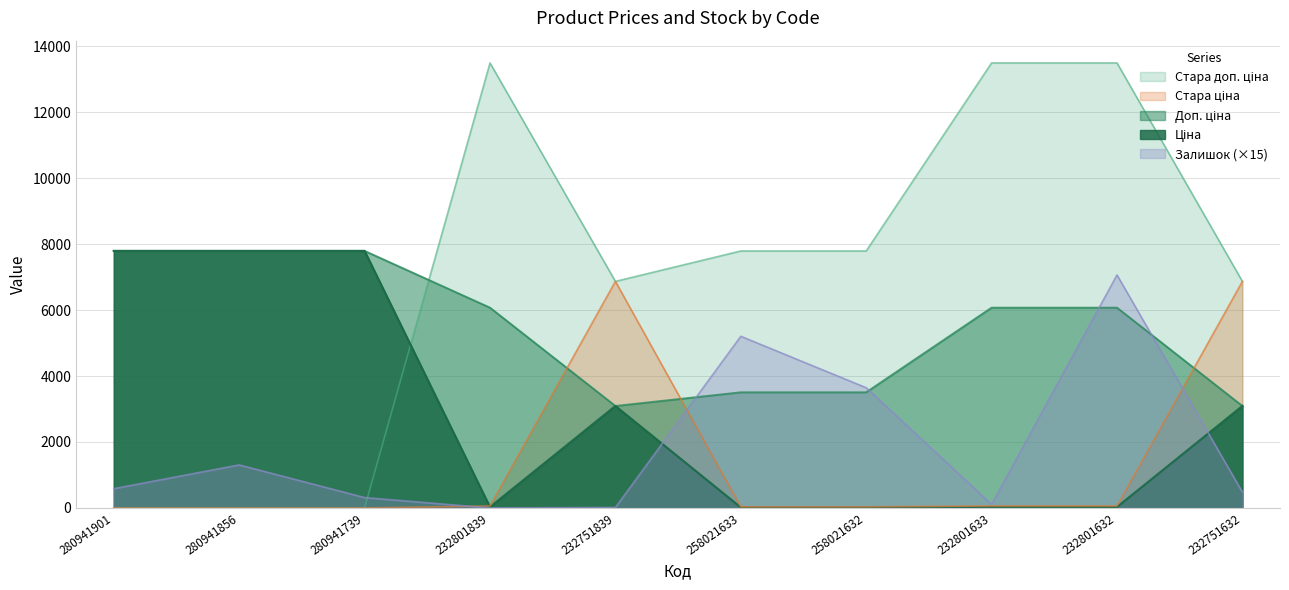

What is the label of the 4th point from the right?

258021632